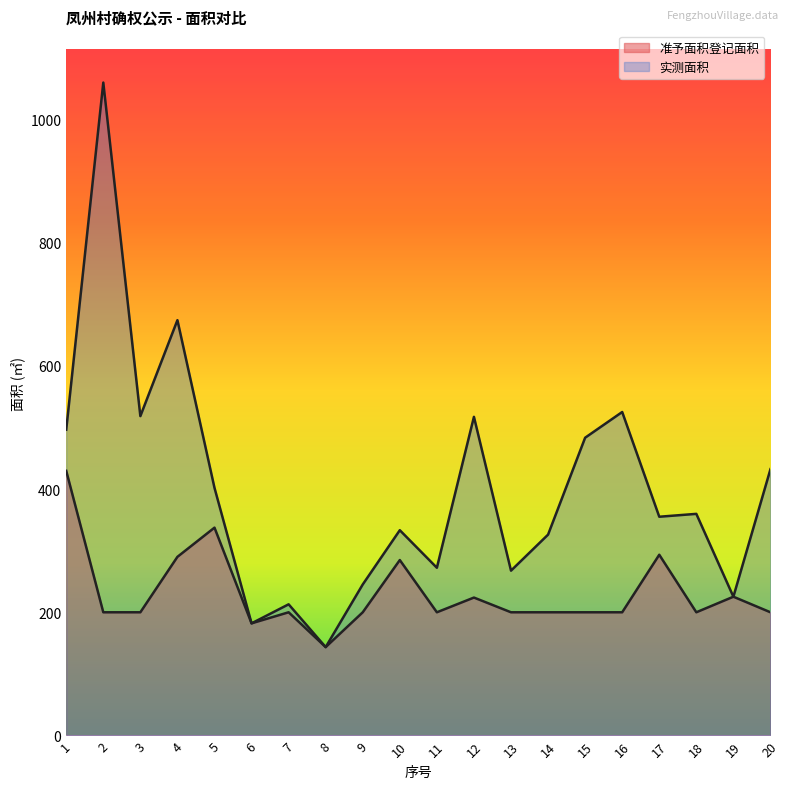

What value does the 准予面积登记面积 series have at 3?

200.0